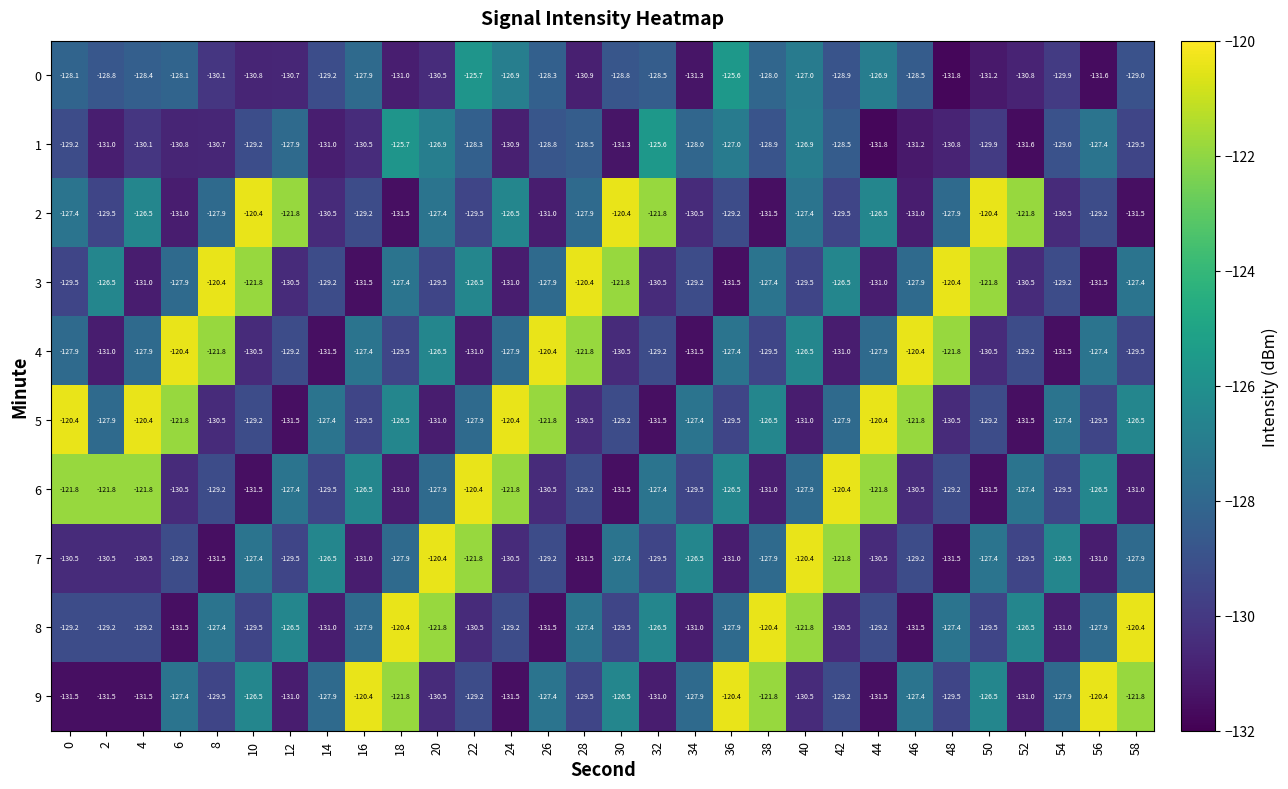

True or false: 7 has a value of -169.9 at 14.

False